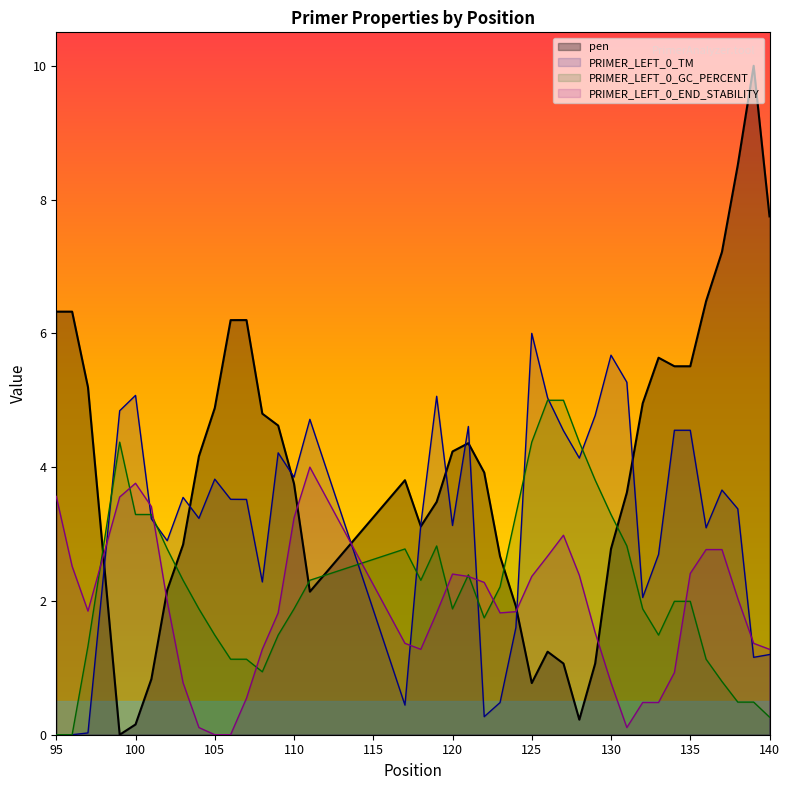

What is the sum of all PRIMER_LEFT_0_TM values?

129.3